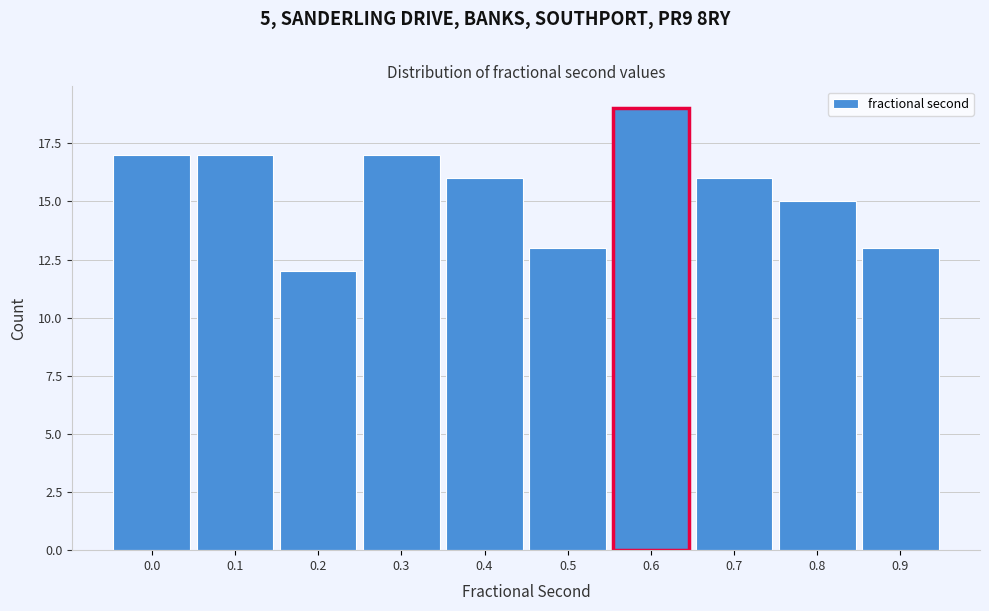

Reading left to right, transcribe all the data shown in this chart.

17	17	12	17	16	13	19	16	15	13